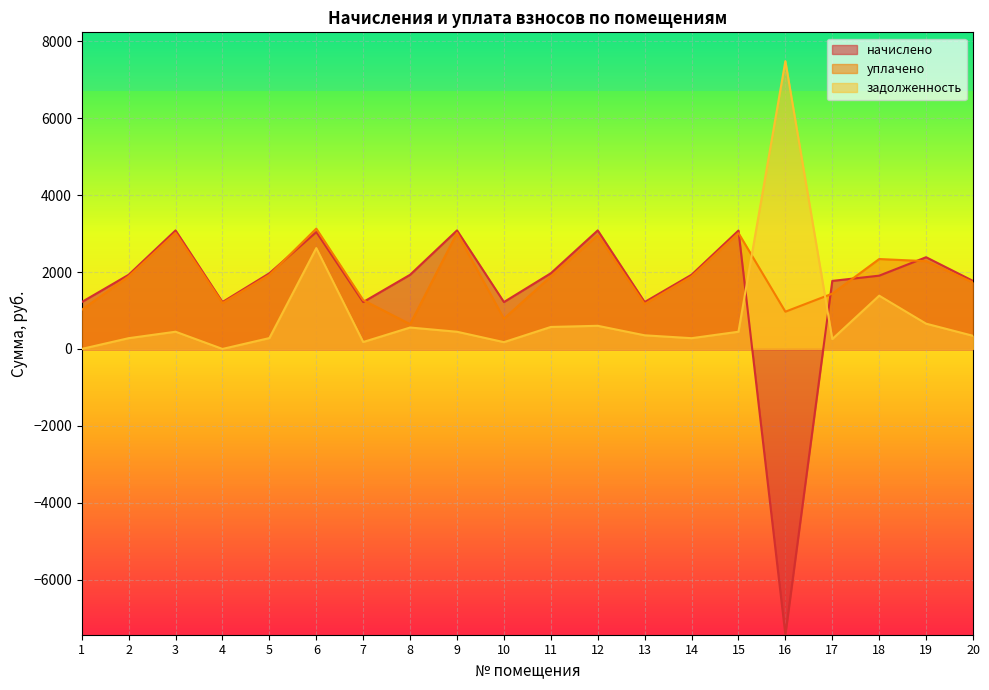

What is the value of the уплачено point at the 11th from the left?

1886.4